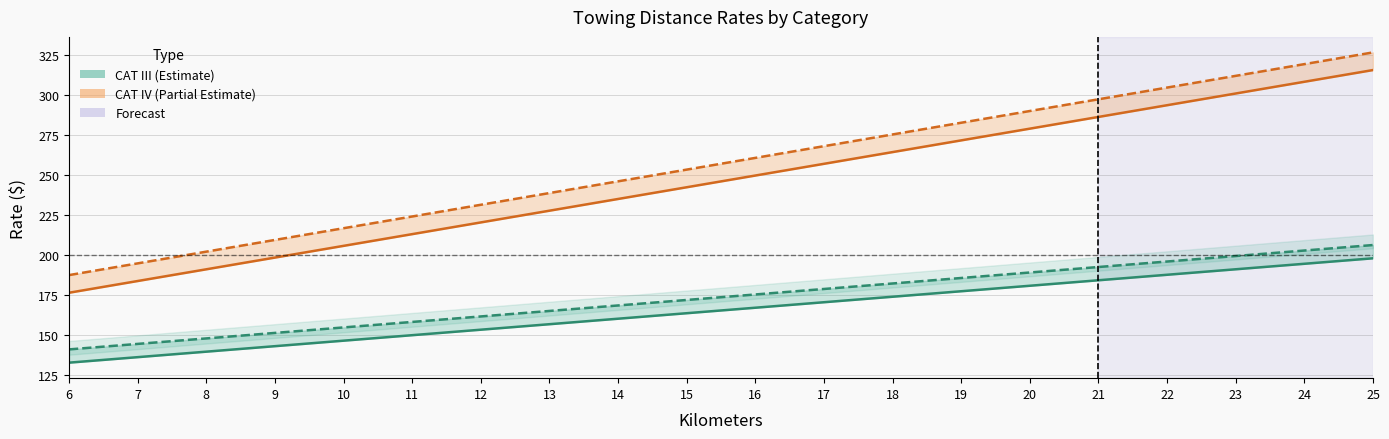

Reading right to left, transcribe all the data shown in this chart.

CAT III Daytime: 198.0	194.5	191.1	187.7	184.2	180.8	177.3	173.9	170.5	167.0	163.6	160.1	156.7	153.3	149.8	146.4	142.9	139.5	136.1	132.6
CAT III Nighttime: 206.3	202.8	199.4	196.0	192.5	189.1	185.6	182.2	178.8	175.3	171.9	168.4	165.0	161.6	158.1	154.7	151.2	147.8	144.4	140.9
CAT IV Daytime: 315.9	308.5	301.2	293.8	286.5	279.2	271.8	264.5	257.1	249.8	242.5	235.1	227.8	220.4	213.1	205.8	198.4	191.1	183.7	176.4
CAT IV Nighttime: 326.9	319.6	312.2	304.9	297.6	290.2	282.9	275.5	268.2	260.9	253.5	246.2	238.8	231.5	224.2	216.8	209.5	202.1	194.8	187.4